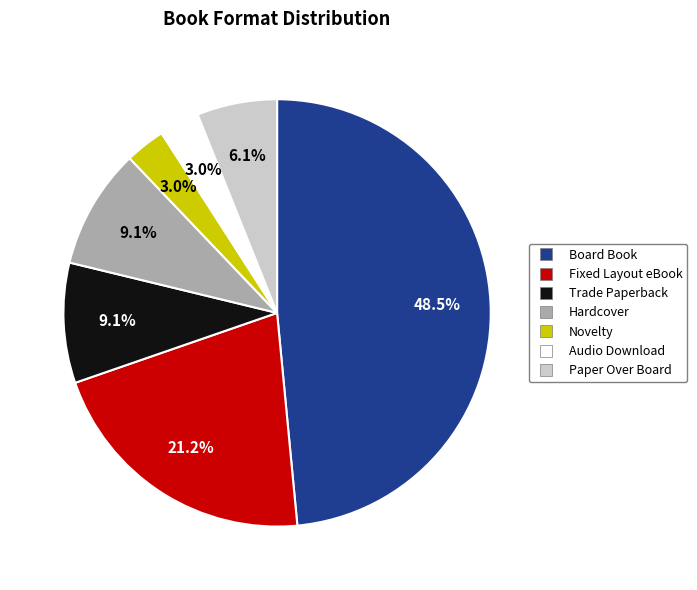

True or false: Paper Over Board accounts for 20% of the total.

False